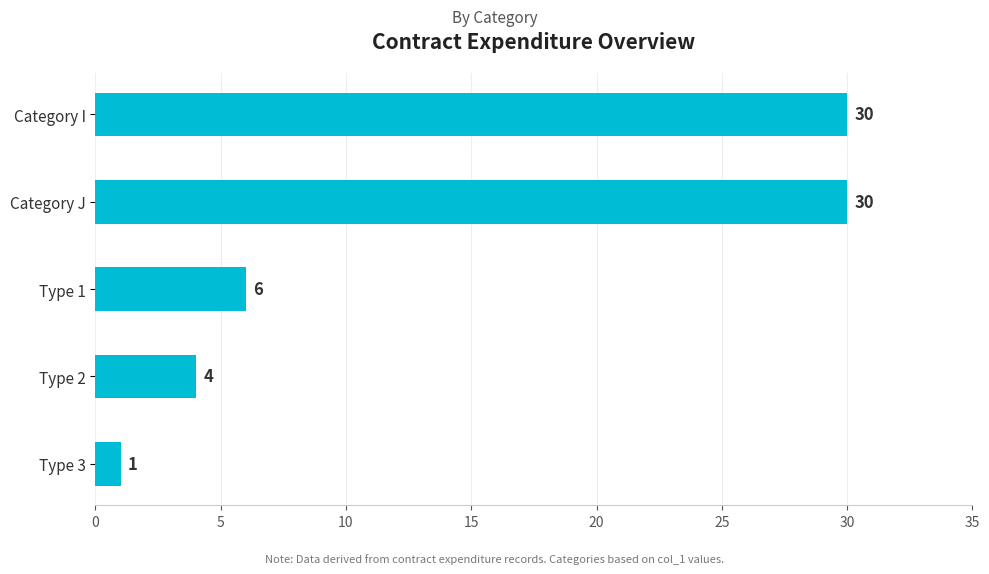

Reading bottom to top, what are all the values shown in this chart?

Type 3=1	Type 2=4	Type 1=6	Category J=30	Category I=30